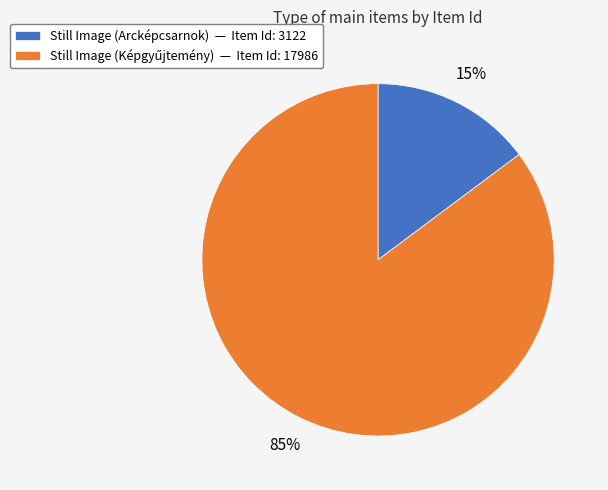

Is there any slice that represents more than half of the pie?

Yes